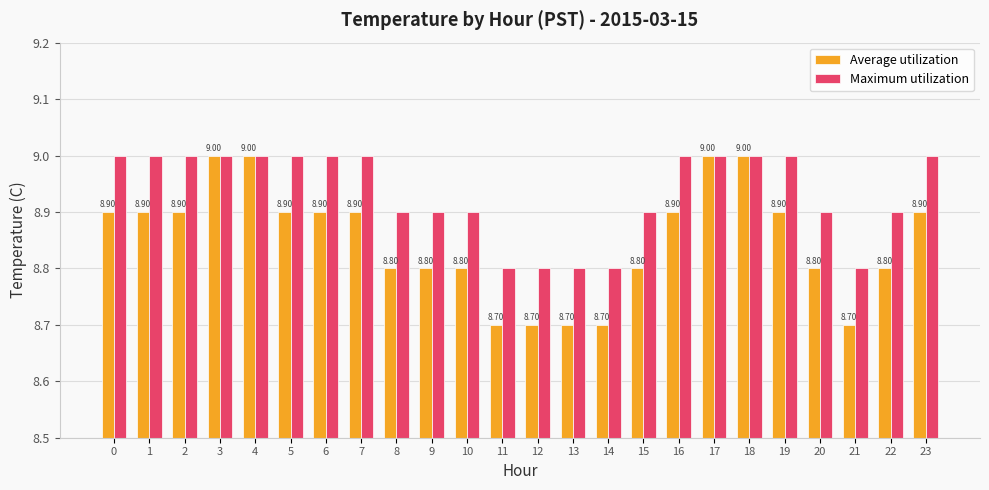

At how many categories does at least one series exceed 8?

24